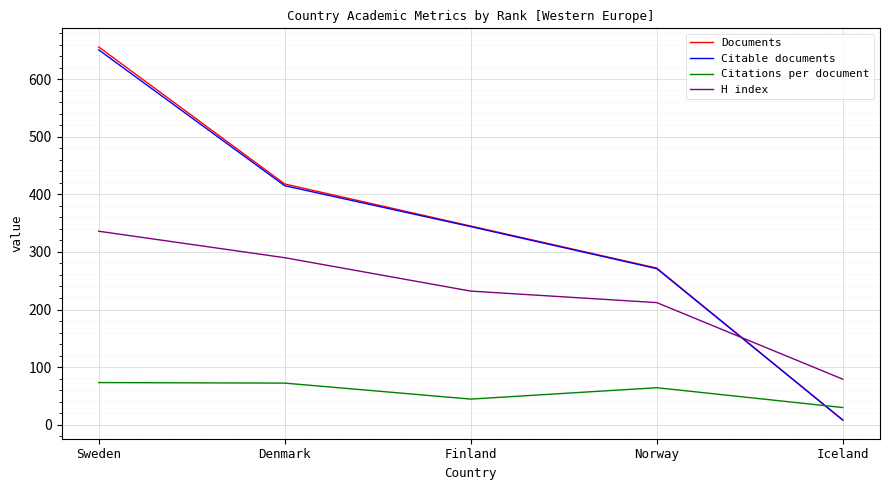

Which category has the highest value in the Documents series?

Sweden